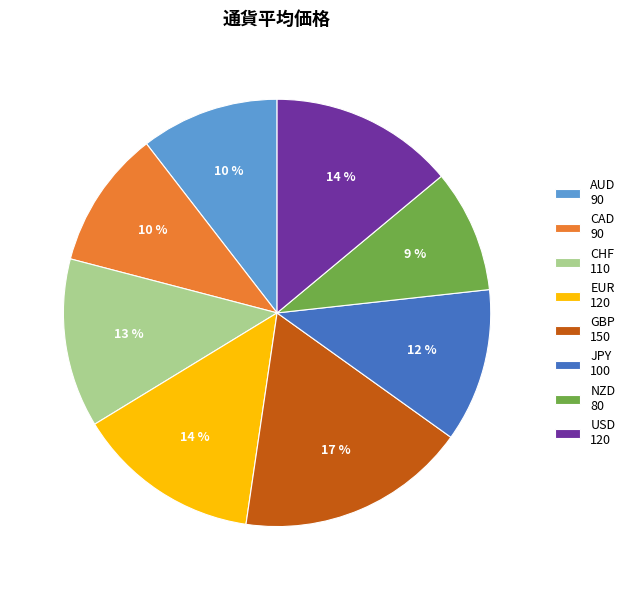

To the nearest percent, what portion does JPY represent?

12%